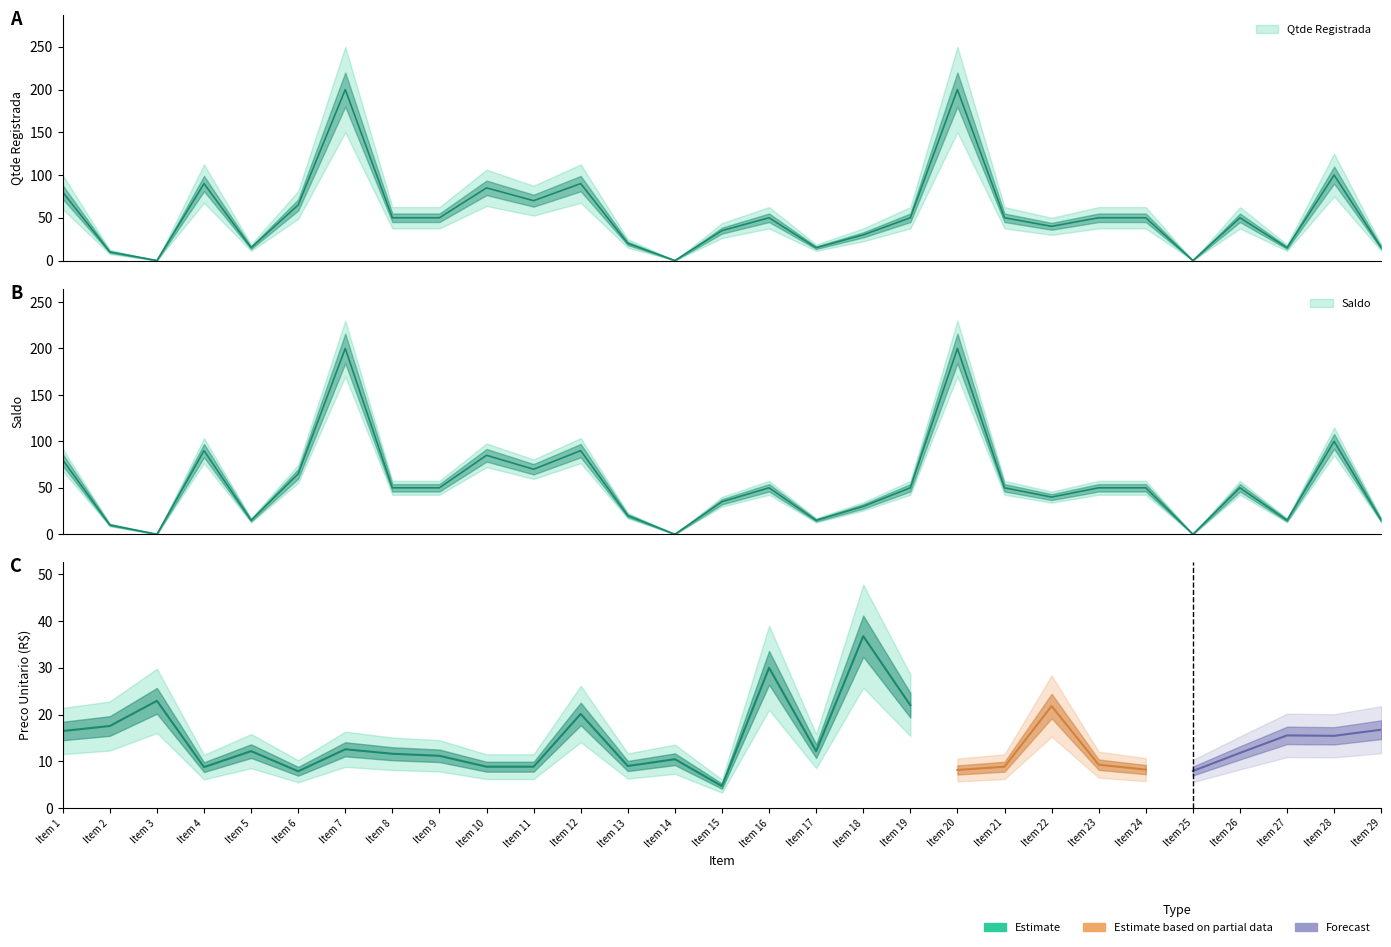

Is the value of Qtde Registrada at Item 14 greater than the value of Saldo at Item 28?

No